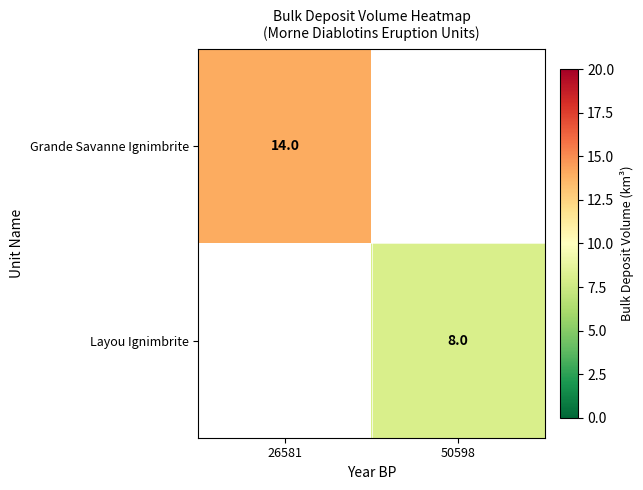

The value of Grande Savanne Ignimbrite at 26581 is 14. True or false?

True